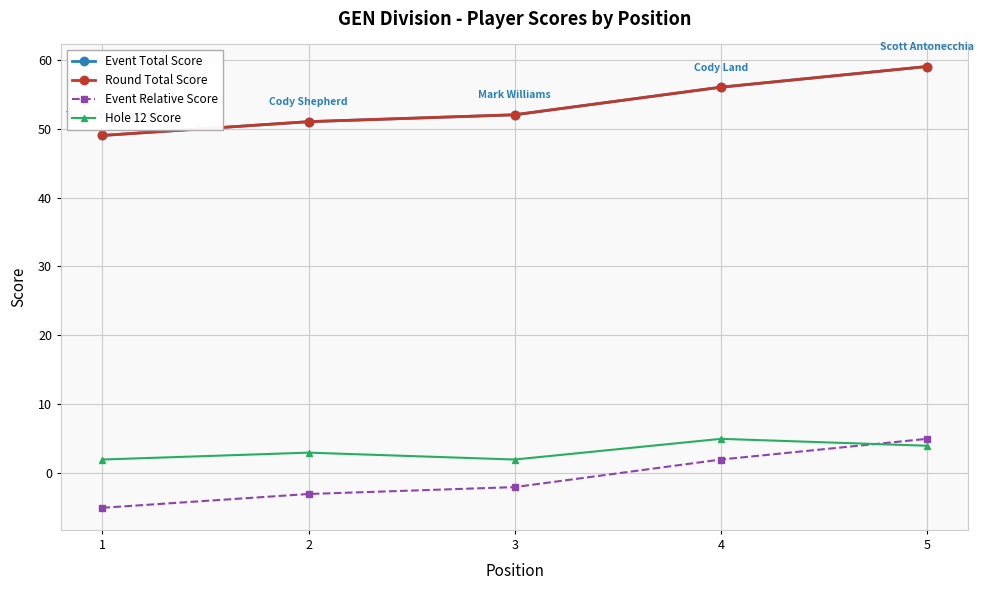

What is the value of the Hole 12 Score point at the 1st from the left?

2